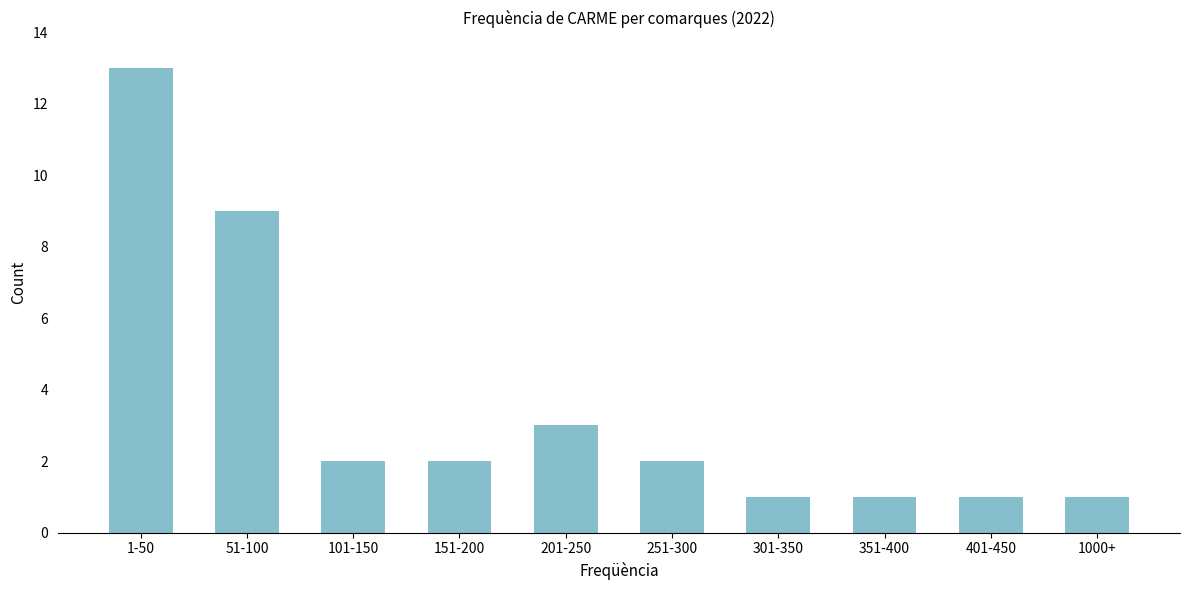

Reading left to right, list all the values displayed in this chart.

13	9	2	2	3	2	1	1	1	1